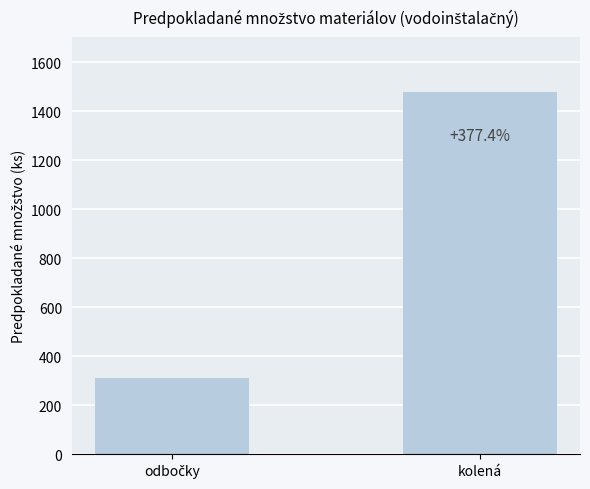

How many bars are there in total?

2